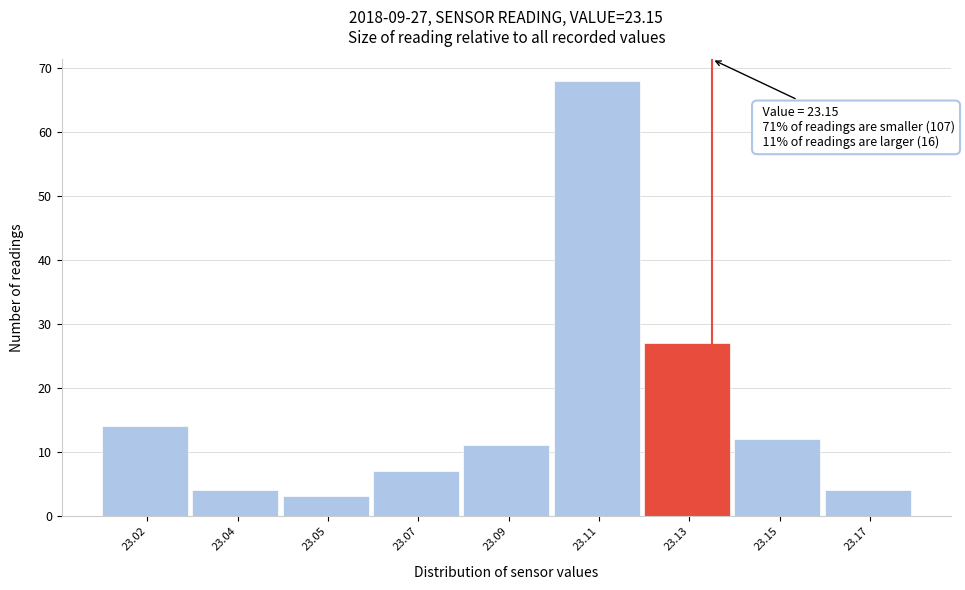

Reading left to right, list all the values displayed in this chart.

14	4	3	7	11	68	27	12	4